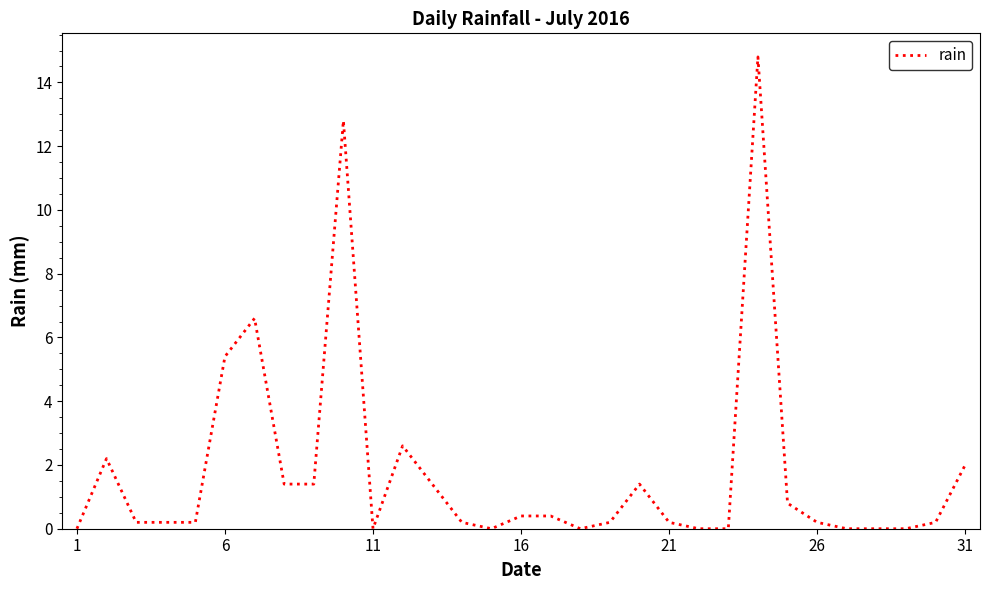

What is the maximum value shown in the chart?

14.8